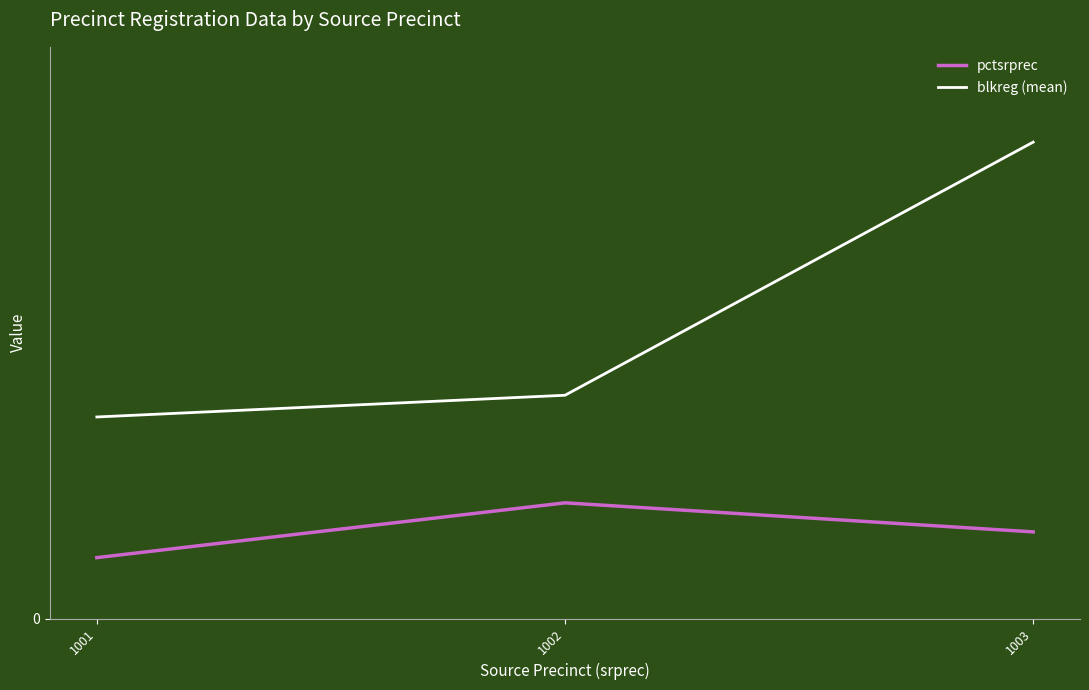

Is this an area chart (filled region under the line)?

No